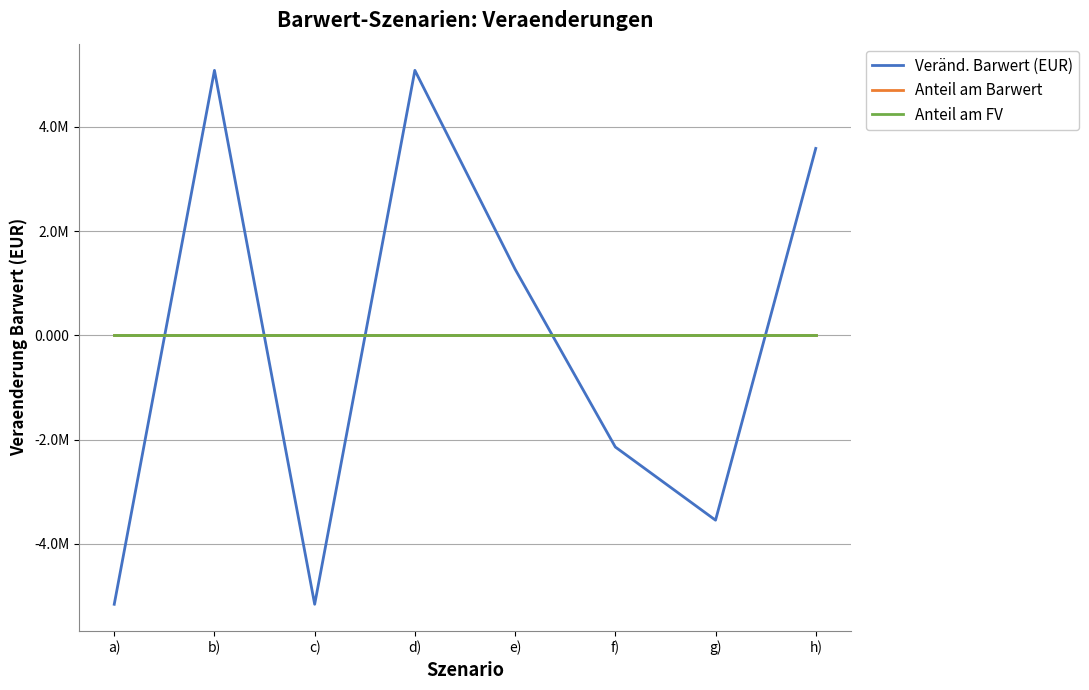

Reading left to right, list all the values displayed in this chart.

Veränd. Barwert (EUR): a)=-5158091.5	b)=5086081.1	c)=-5158091.5	d)=5086081.1	e)=1271362.8	f)=-2140500.7	g)=-3544600.8	h)=3588531.3
Anteil am Barwert: a)=-0.0	b)=0.0	c)=-0.0	d)=0.0	e)=0.0	f)=-0.0	g)=-0.0	h)=0.0
Anteil am FV: a)=-0.0	b)=0.0	c)=-0.0	d)=0.0	e)=0.0	f)=-0.0	g)=-0.0	h)=0.0